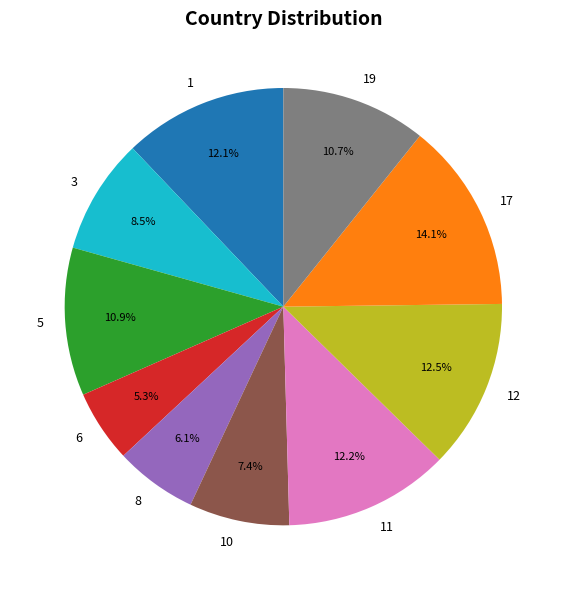

Which category has the smallest portion of the pie?

6